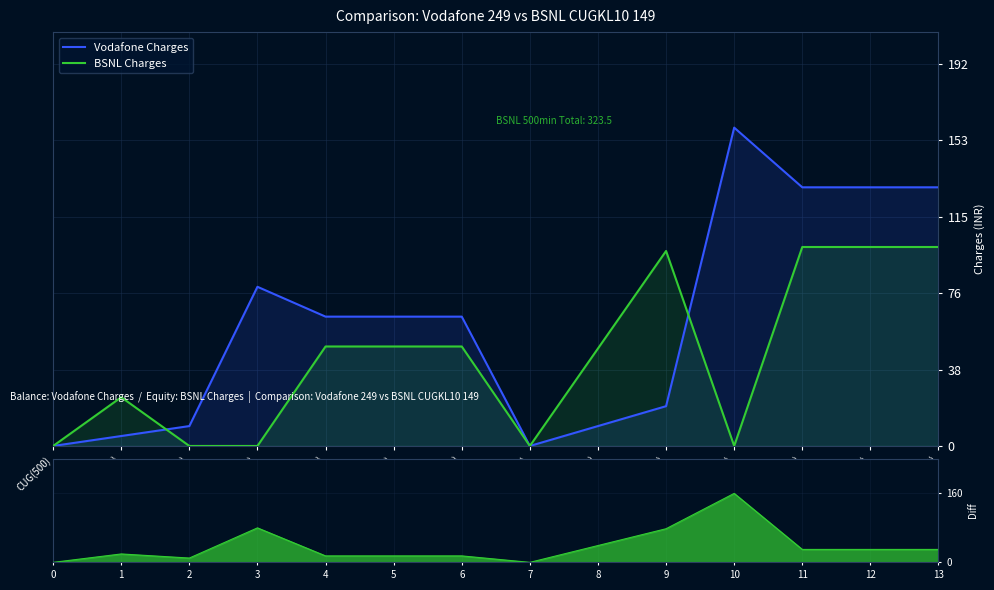

What is the difference between the maximum and minimum values in the Charge Difference series?

160.0